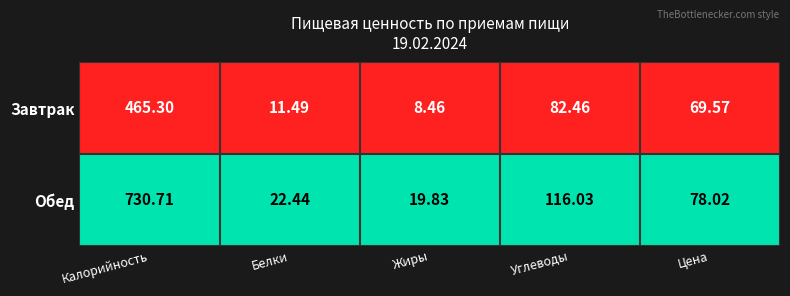

Count the number of categories in the chart.

5